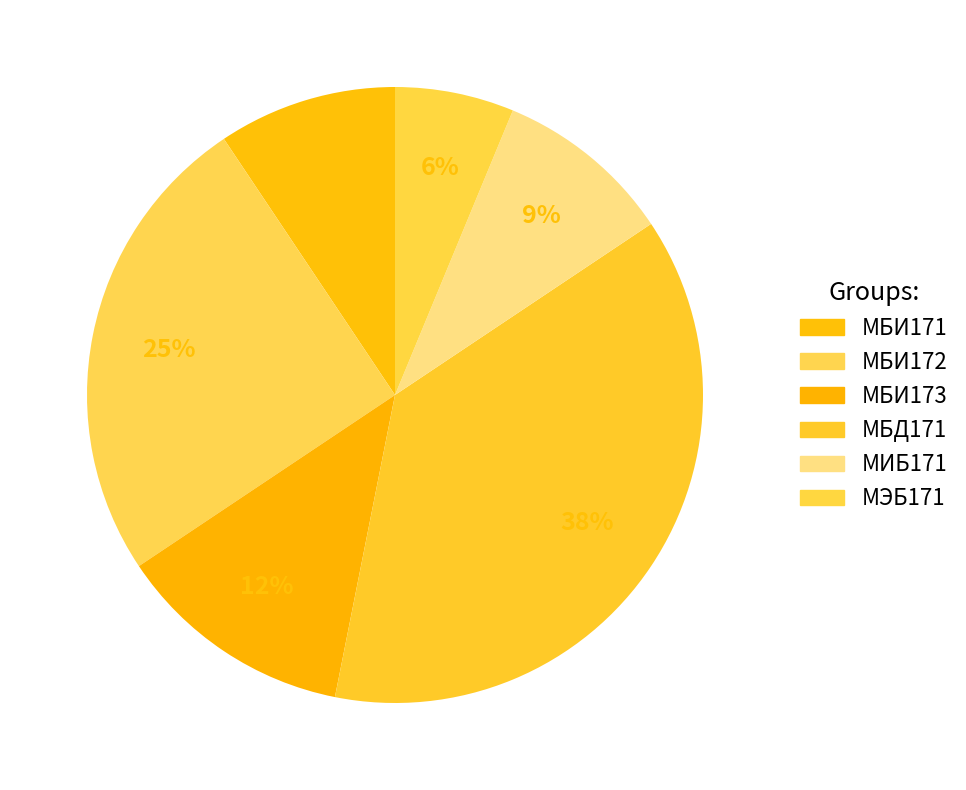

Does any single category account for the majority?

No